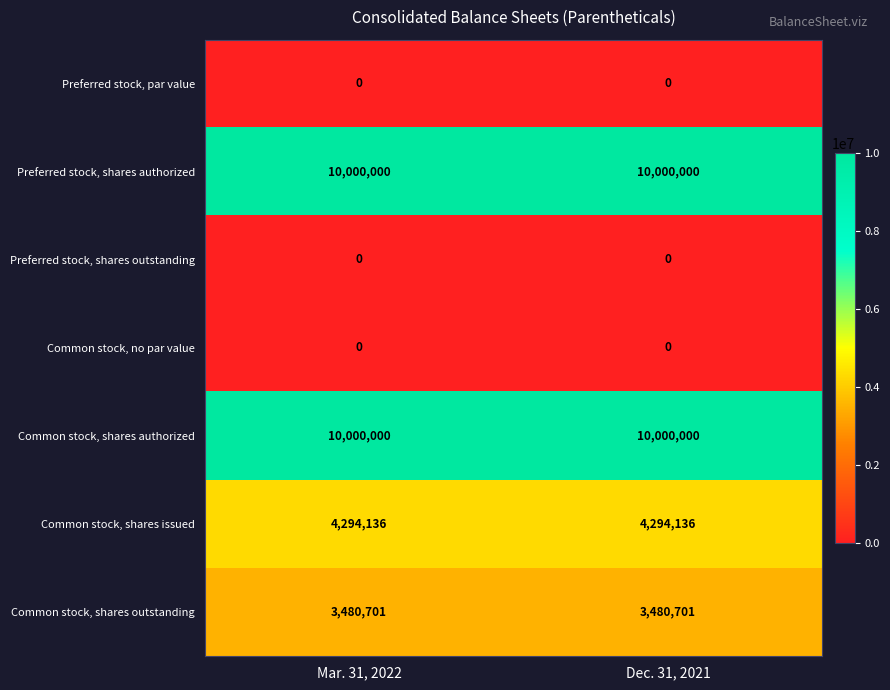

True or false: Common stock, shares issued has a value of 4294136 at Mar. 31, 2022.

True